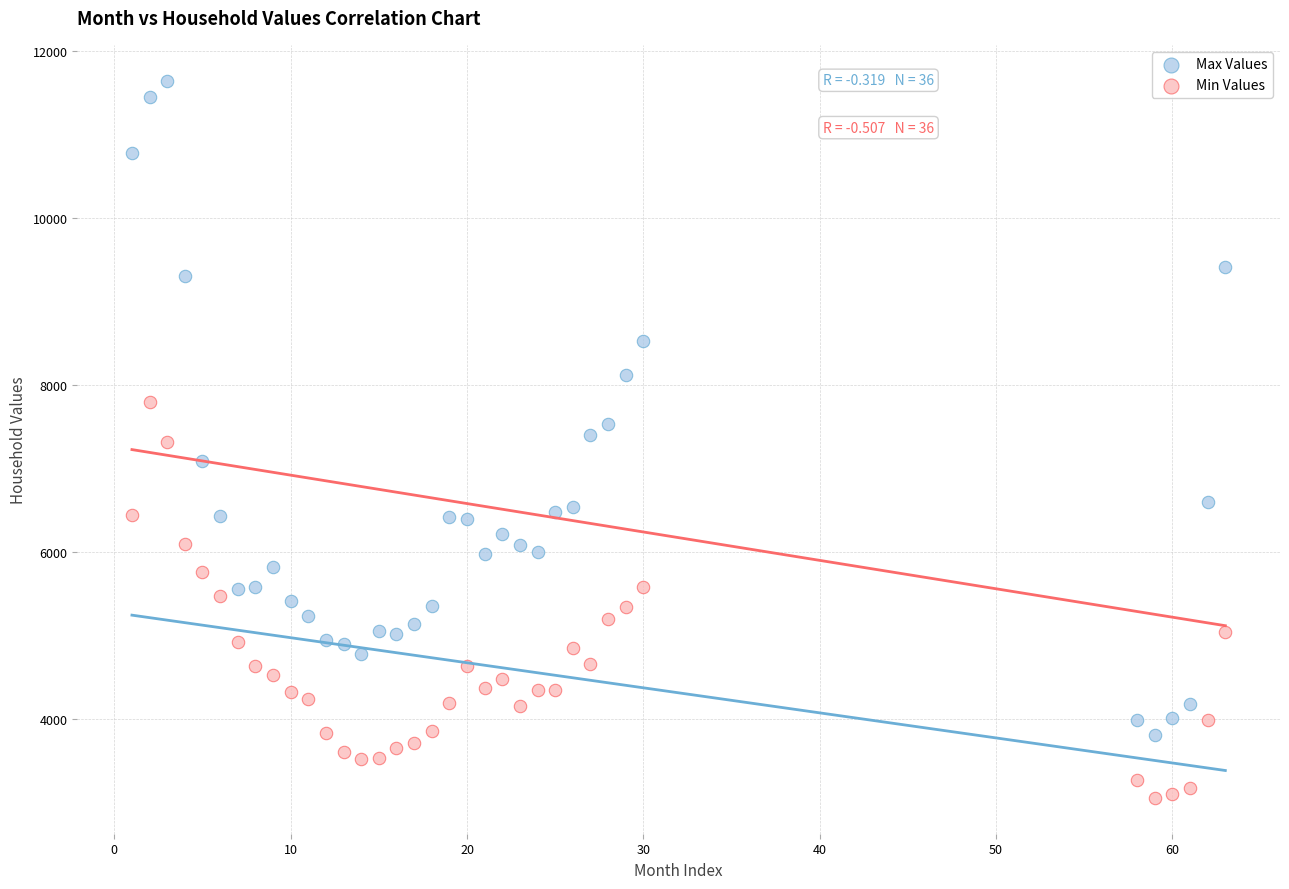

Which series has the widest spread of Y values?

Max Values